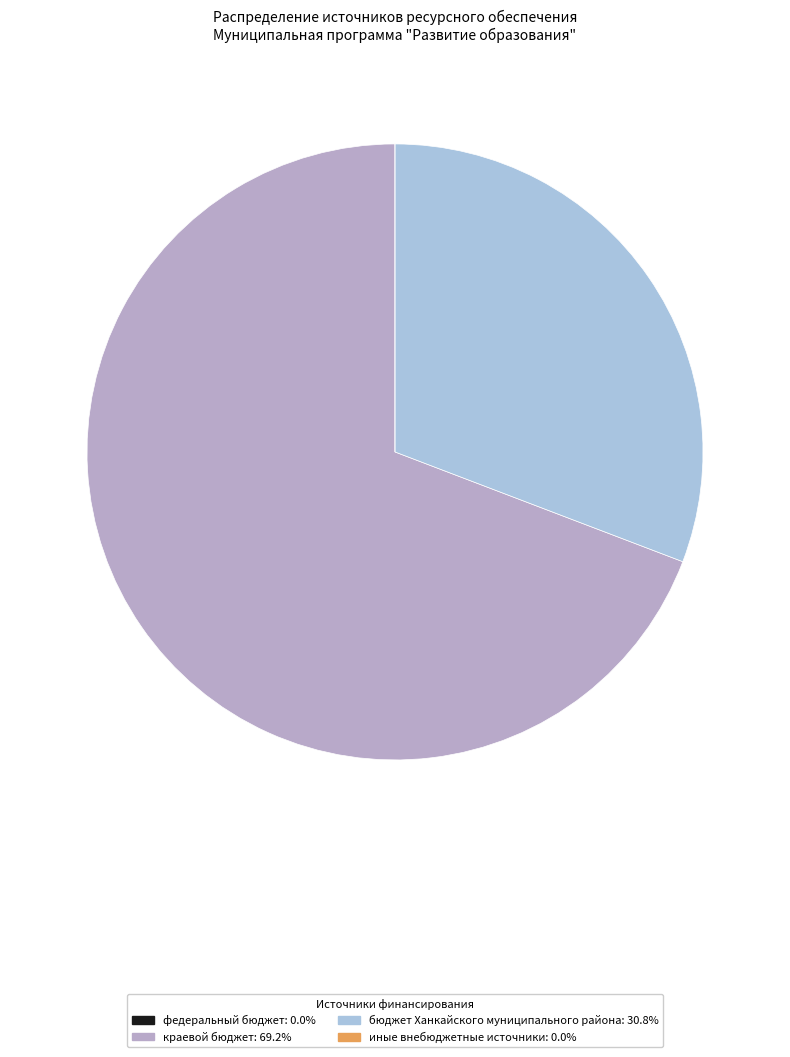

To the nearest percent, what is the difference between the бюджет Ханкайского муниципального района and федеральный бюджет slice percentages?

31%